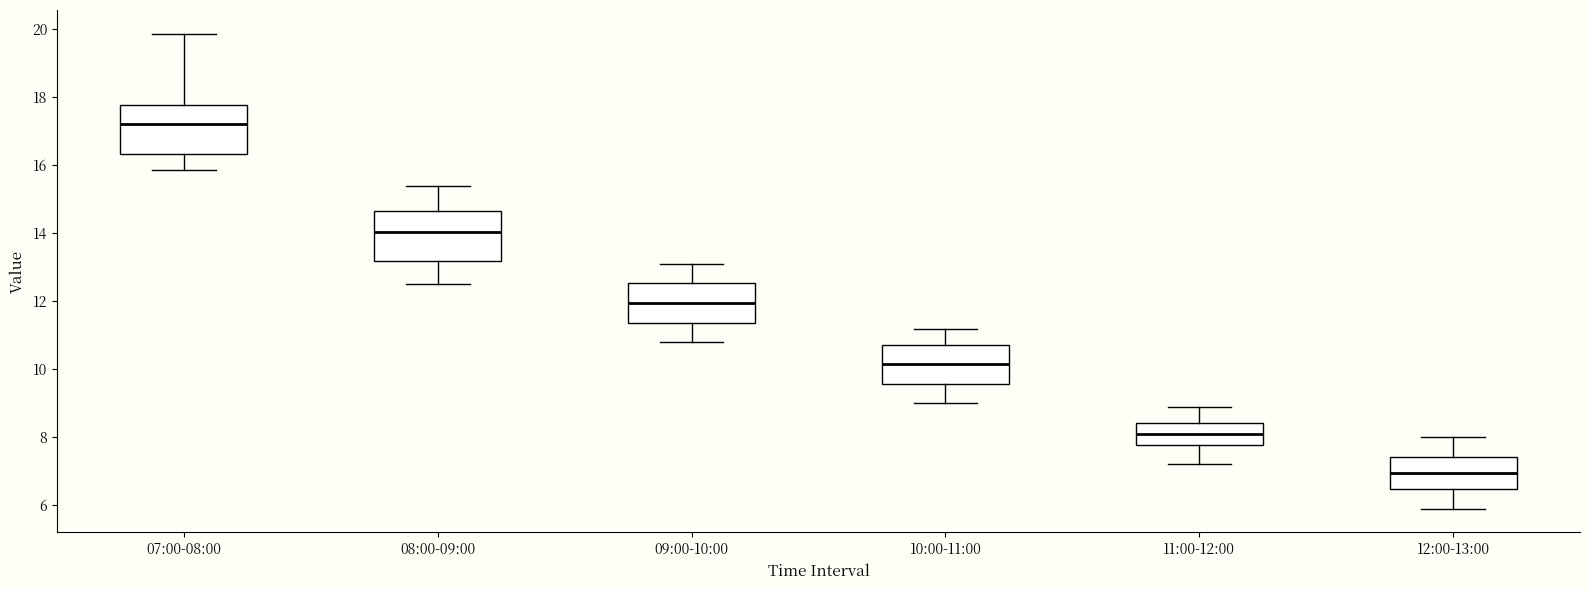

Where does the upper whisker of the box for 08:00-09:00 end on the y-axis? The values are not printed on the chart, so give them approximately, as read against the axis.

15.4